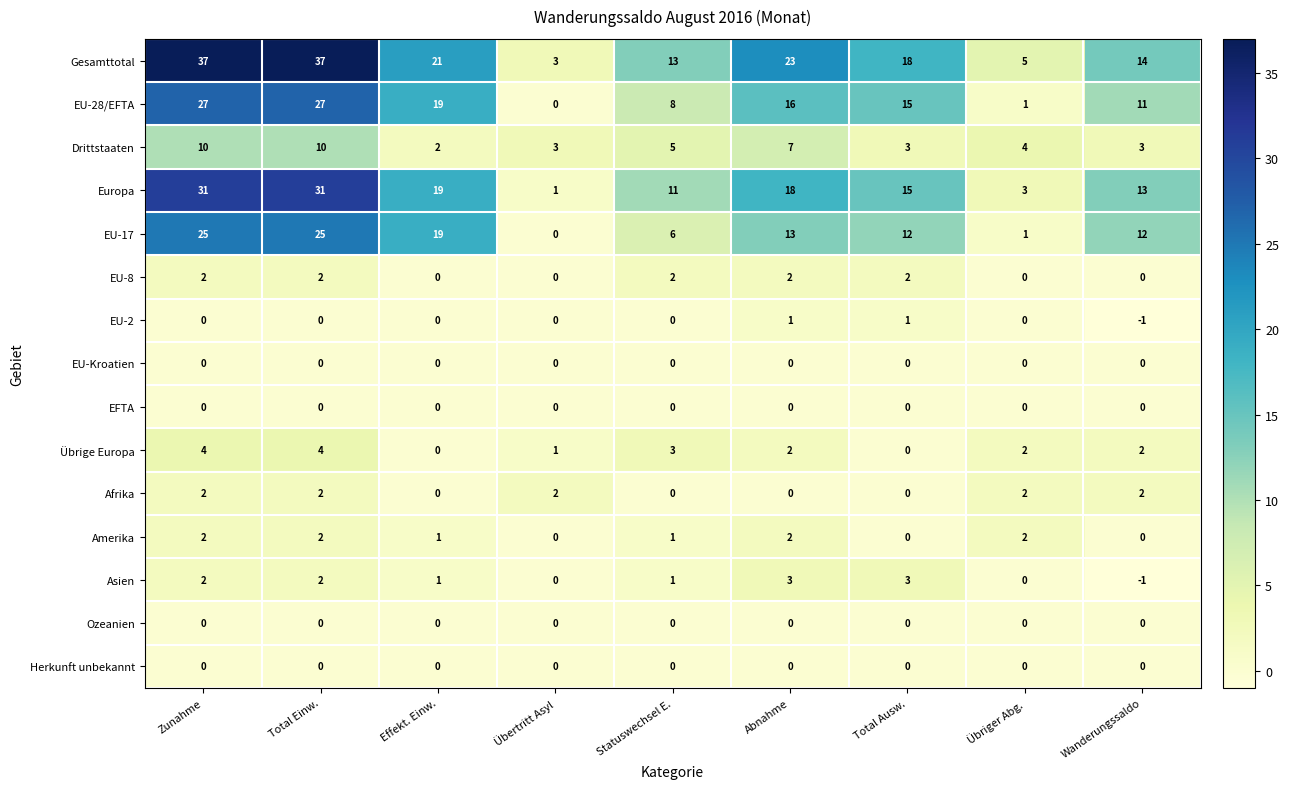

True or false: EU-Kroatien has a value of 0 at Abnahme.

True